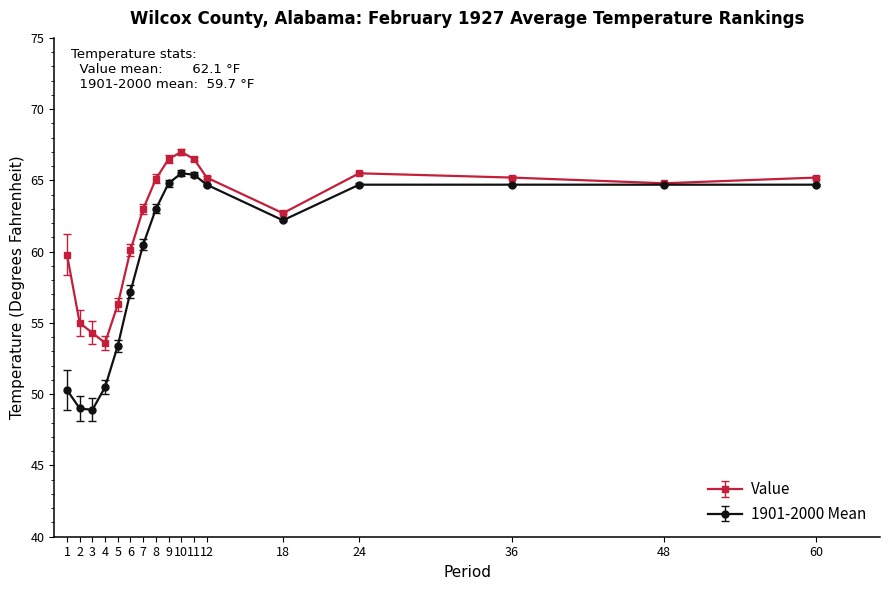

What is the difference between the second highest and minimum values in the Value series?

12.9